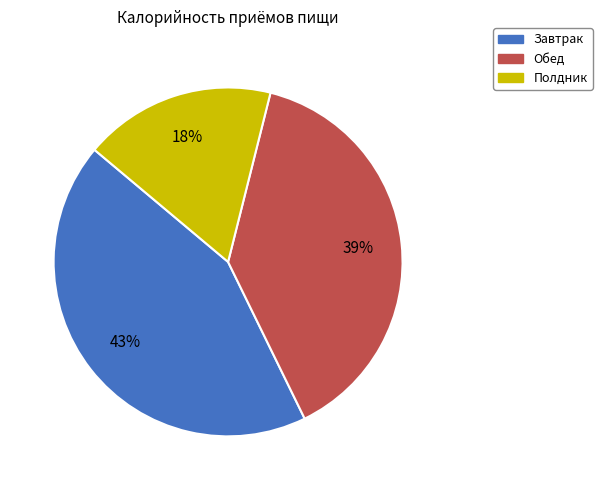

How many segments does this pie chart have?

3